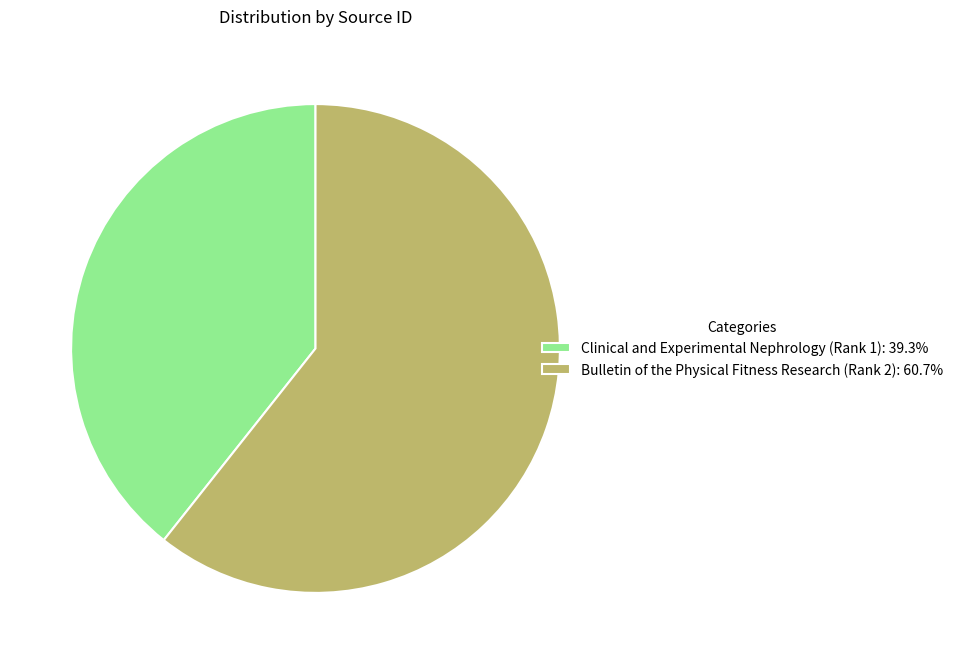

Do Bulletin of the Physical Fitness Research (Rank 2): 60.7% and Clinical and Experimental Nephrology (Rank 1): 39.3% together represent more than half of the pie?

Yes